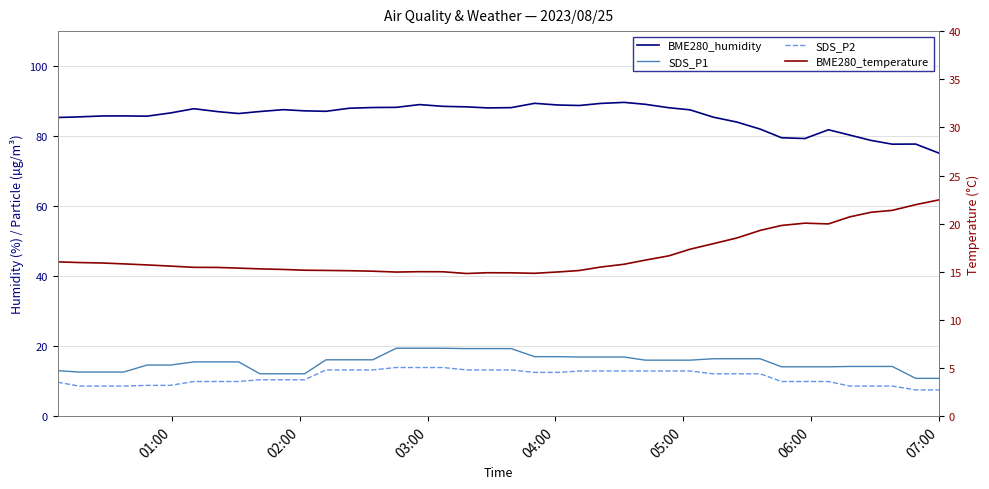

True or false: SDS_P1 and BME280_humidity cross at least once.

False